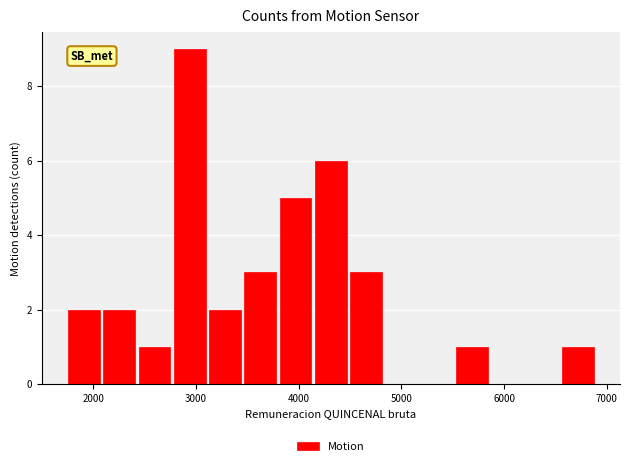

Around what value on the x-axis is the tallest bar? Give the approximate position of its centre, as read against the axis.

2900